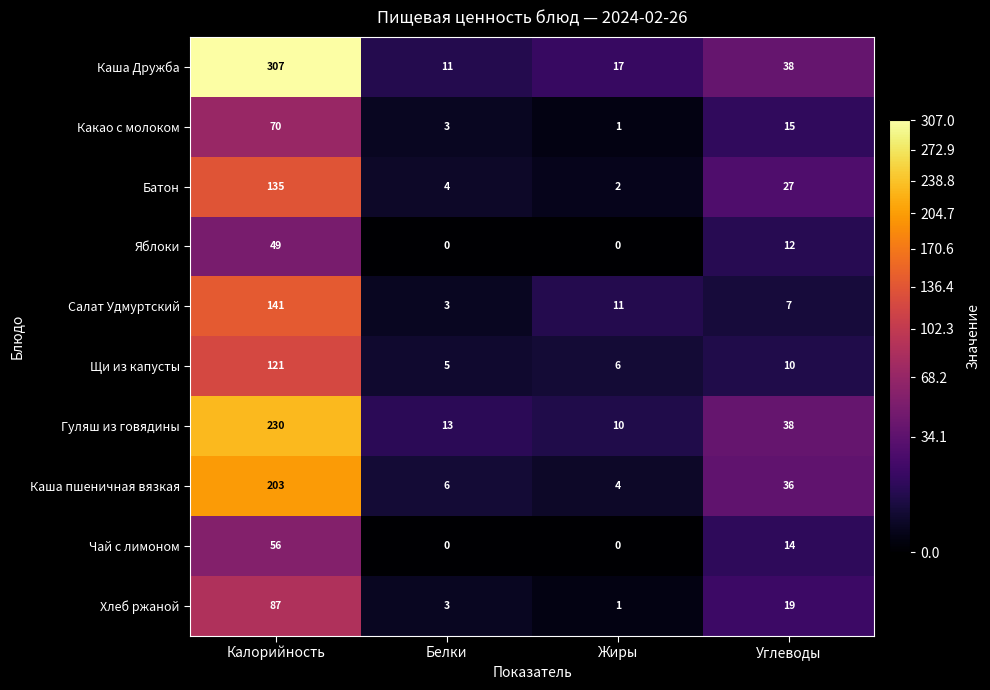

True or false: Какао с молоком has a value of 5 at Белки.

False